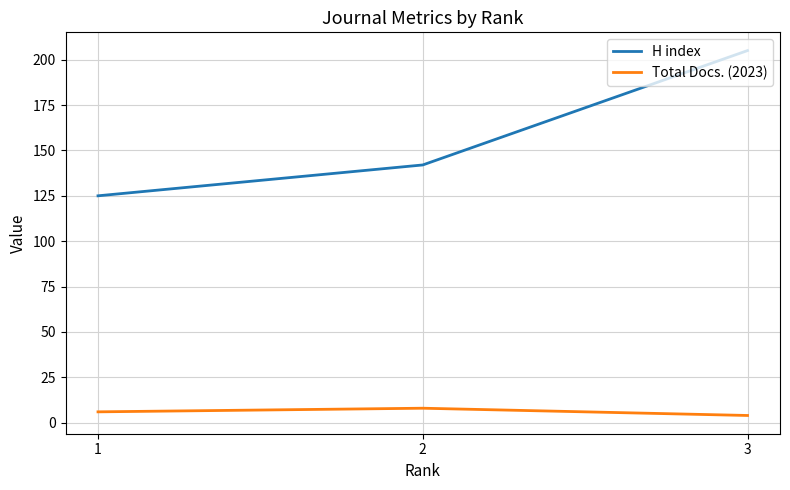

List the series in order of their overall mean, highest first.

H index, Total Docs. (2023)